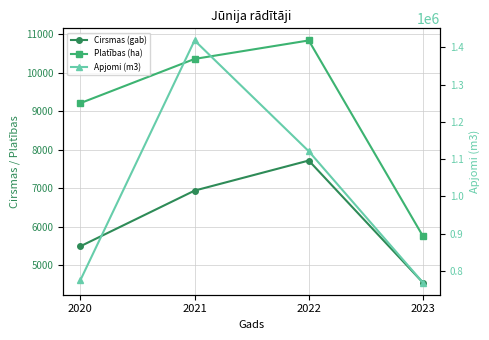

List the series in order of their peak value, highest first.

Apjomi (m3), Platības (ha), Cirsmas (gab)